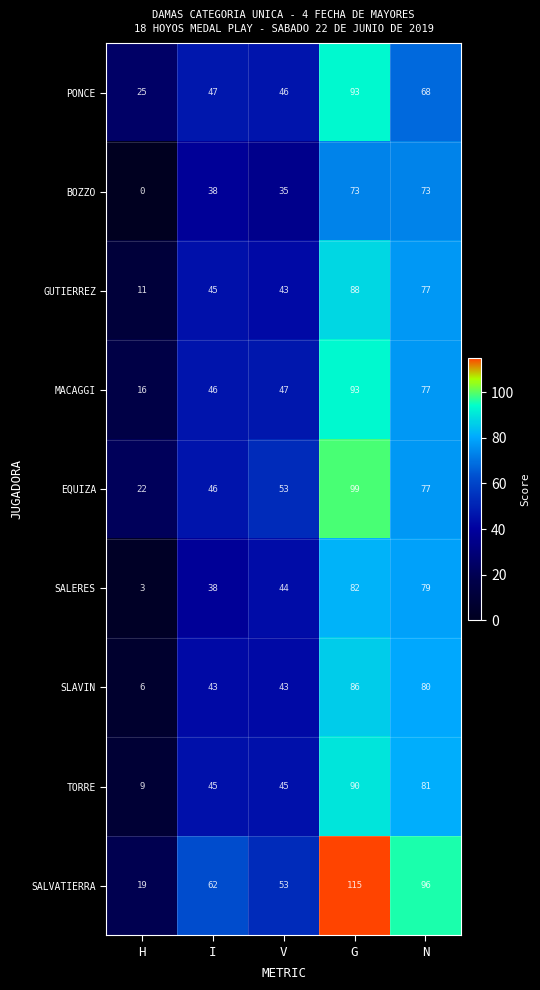

Which series has the largest range (max minus min)?

SALVATIERRA